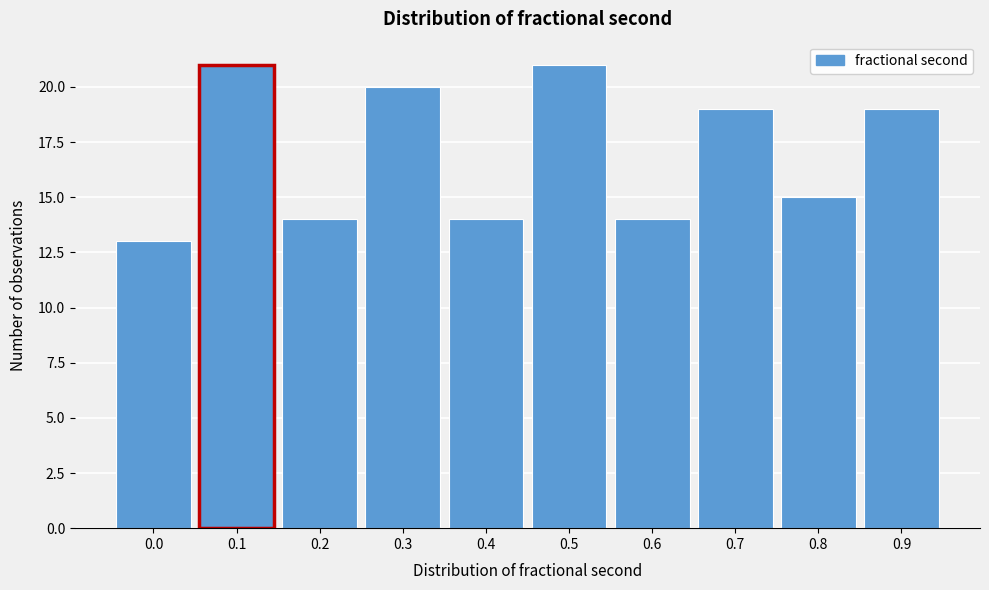

Reading right to left, what are all the values shown in this chart?

0.9=19	0.8=15	0.7=19	0.6=14	0.5=21	0.4=14	0.3=20	0.2=14	0.1=21	0.0=13